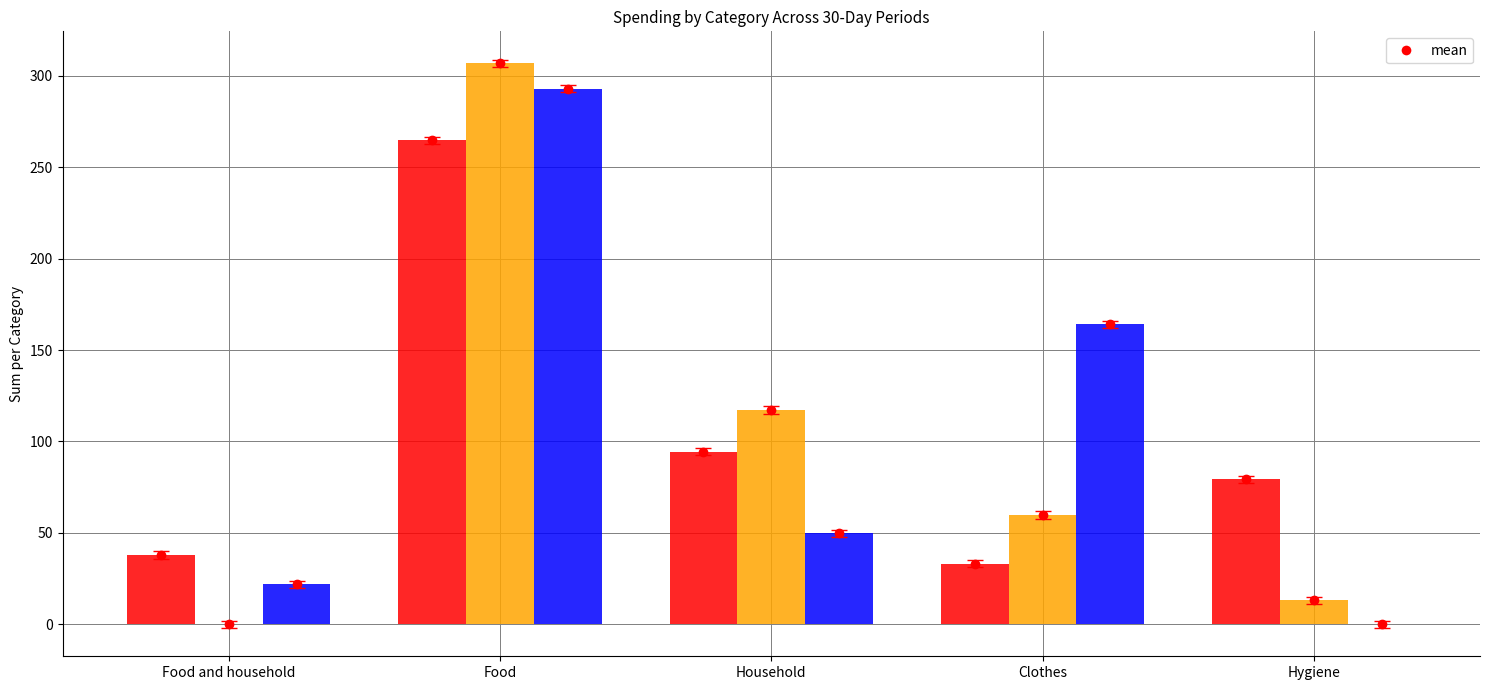

At which category is the sum across all series the highest?

Food